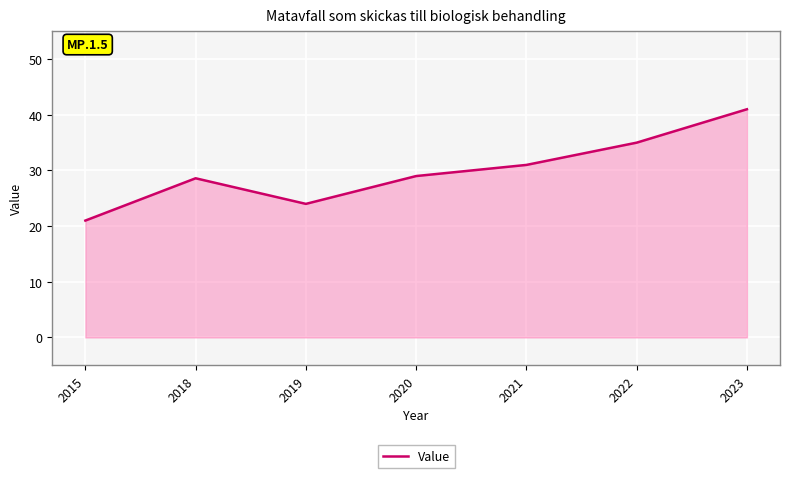

Read the value at 2019.

24.0